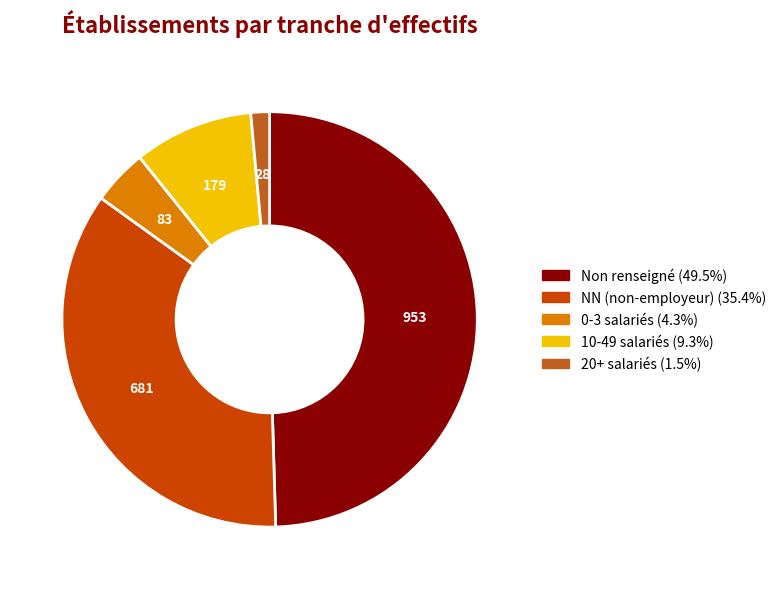

Is there a majority slice in this chart?

No